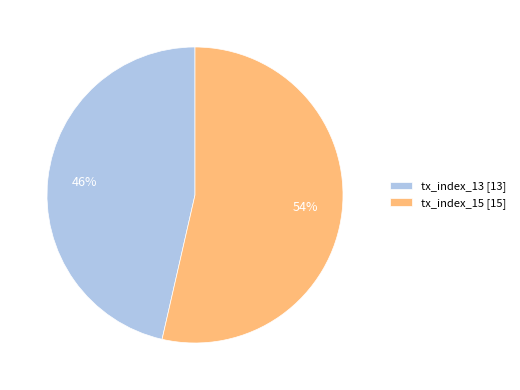

What is the majority slice?

tx_index_15